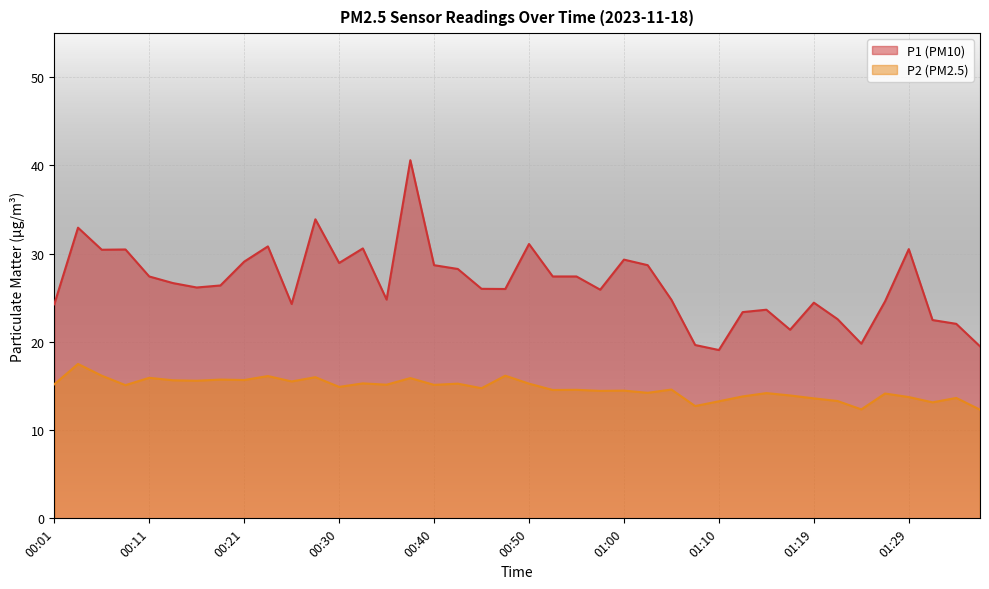

Between 01:10 and 01:32, which series saw the biggest shift?

P1